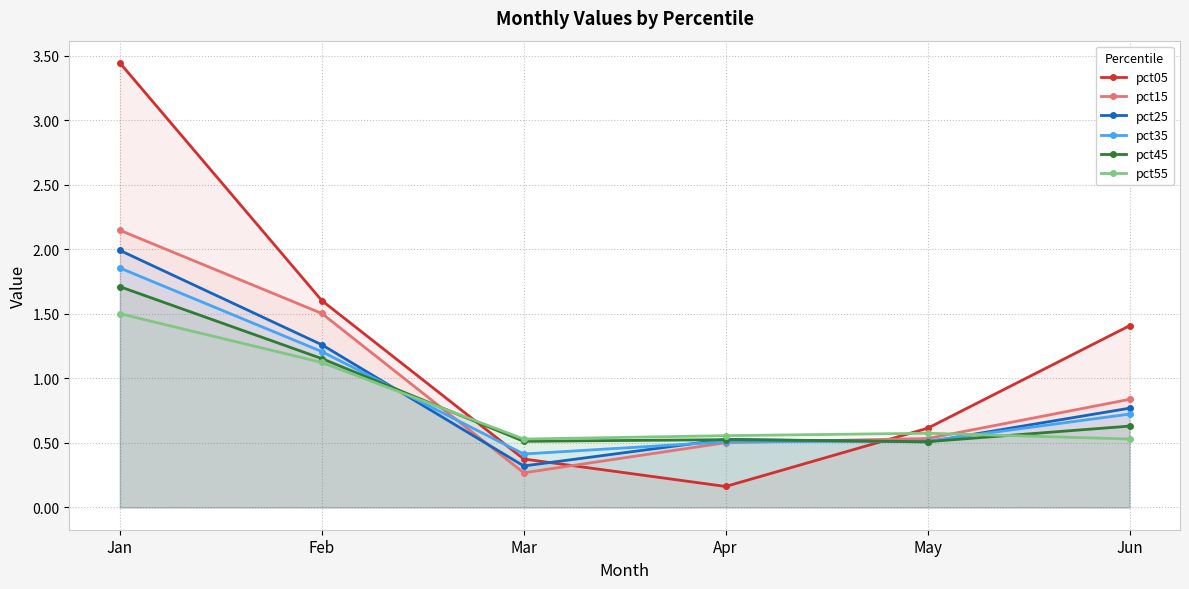

What is the minimum value for pct55?

0.5